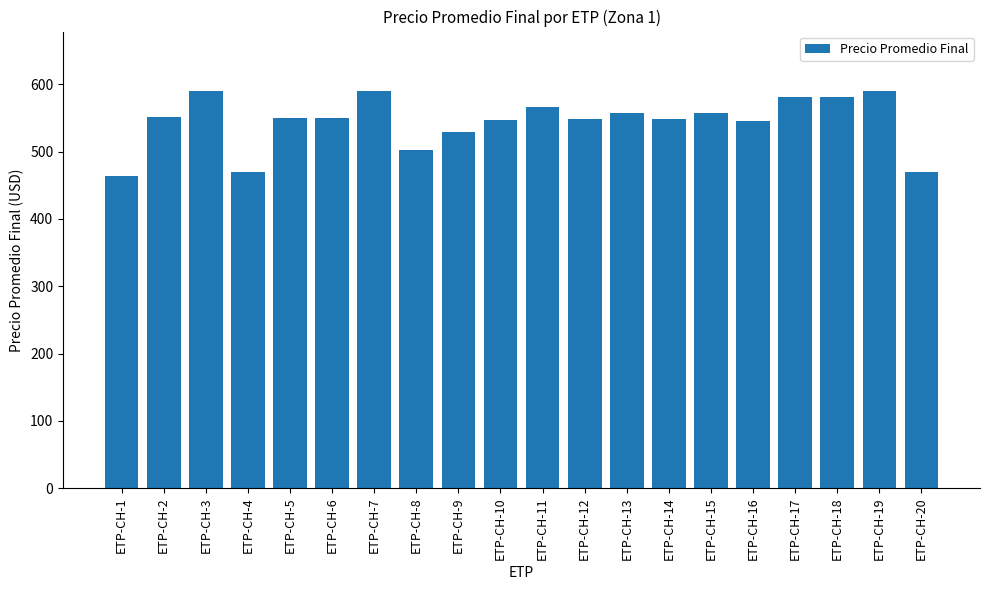

What is the minimum value shown in the chart?

463.9